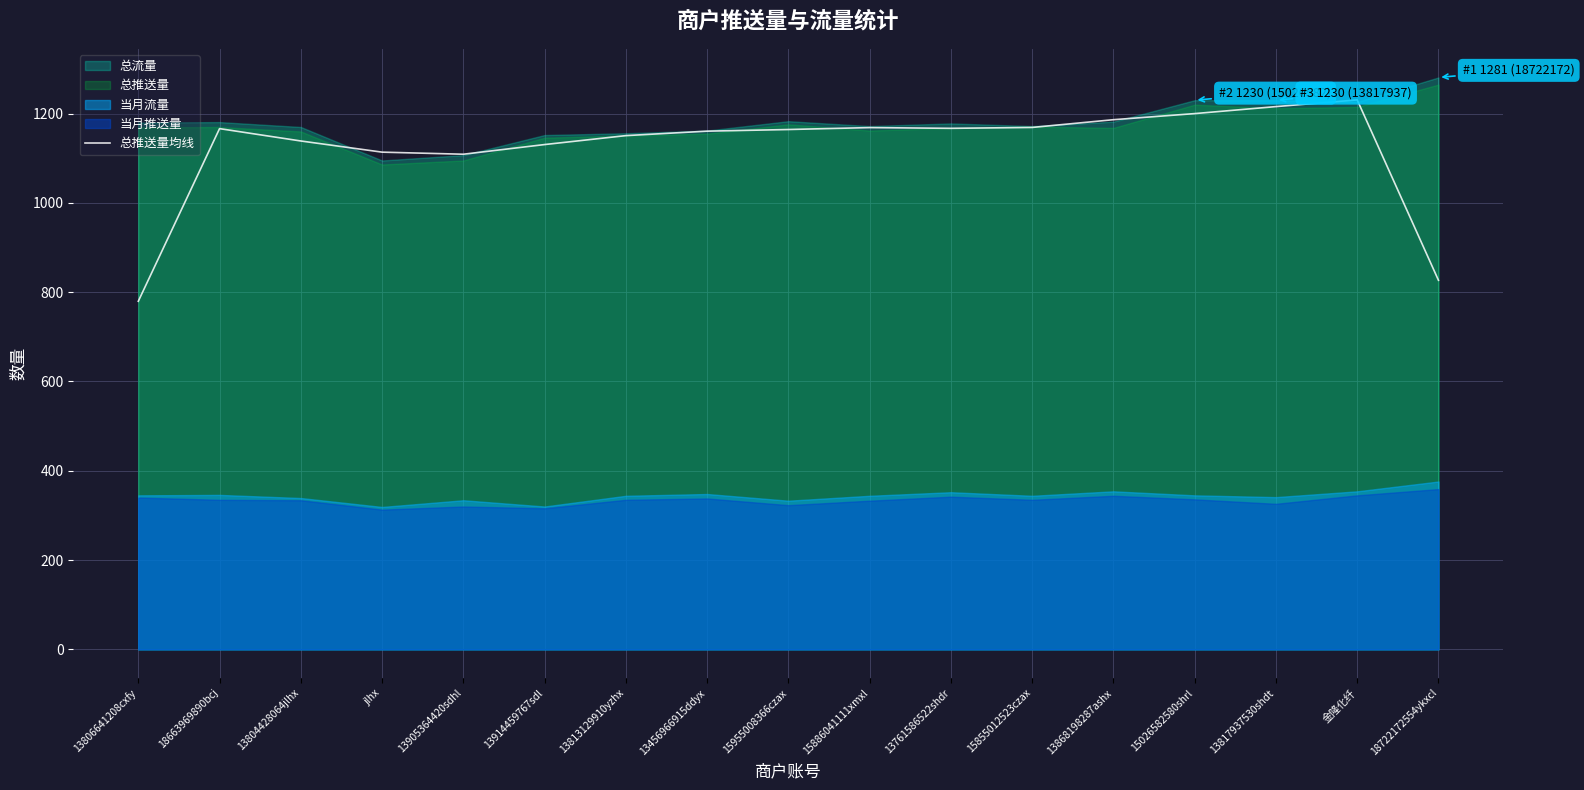

How many categories are shown in the chart?

17